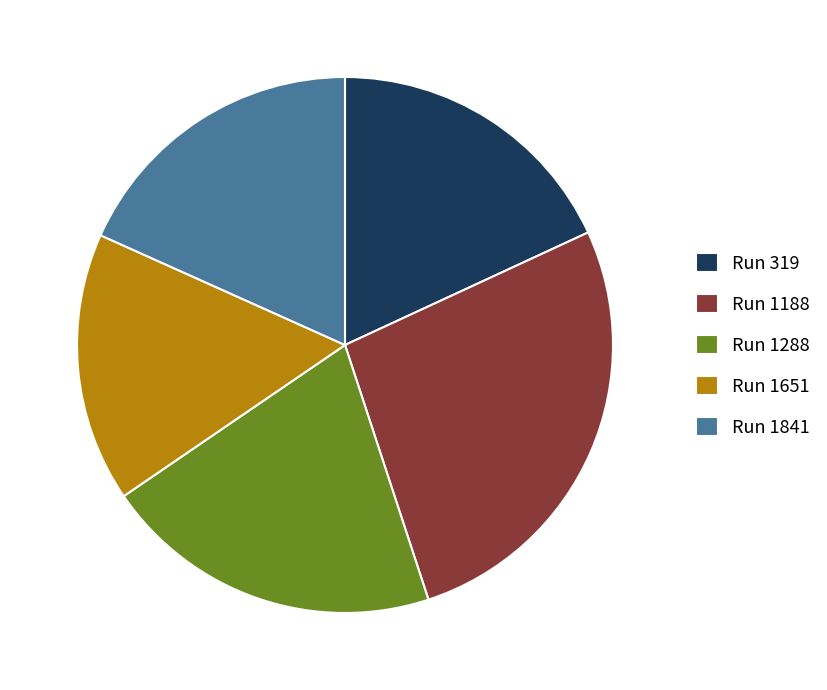

Does any single category account for the majority?

No